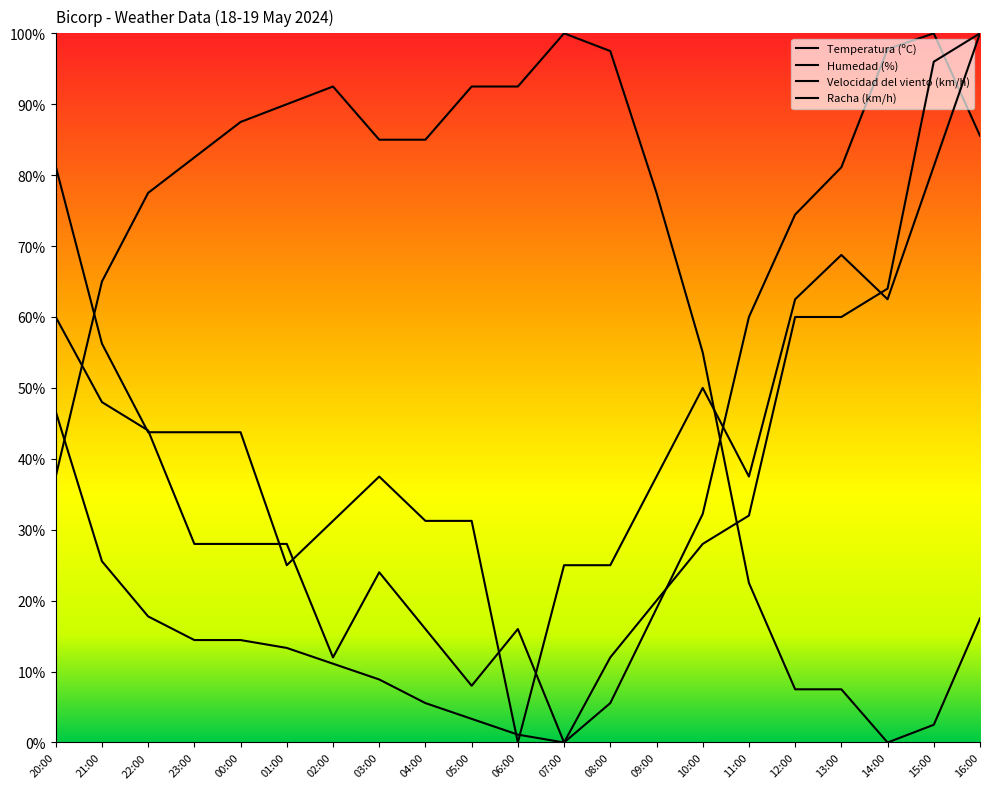

What position from the left is 21:00?

2